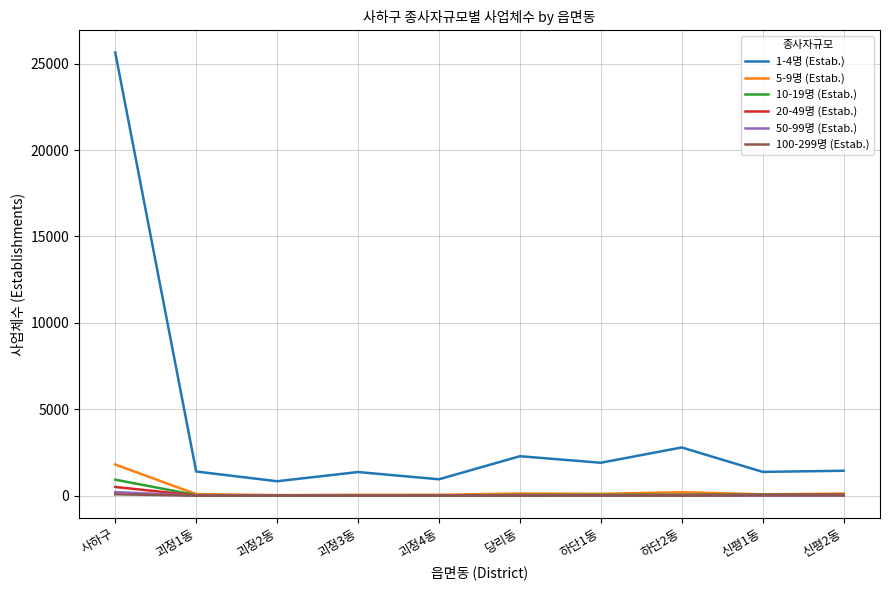

The value of 5-9명 (Estab.) at 괴정2동 is 38. True or false?

True